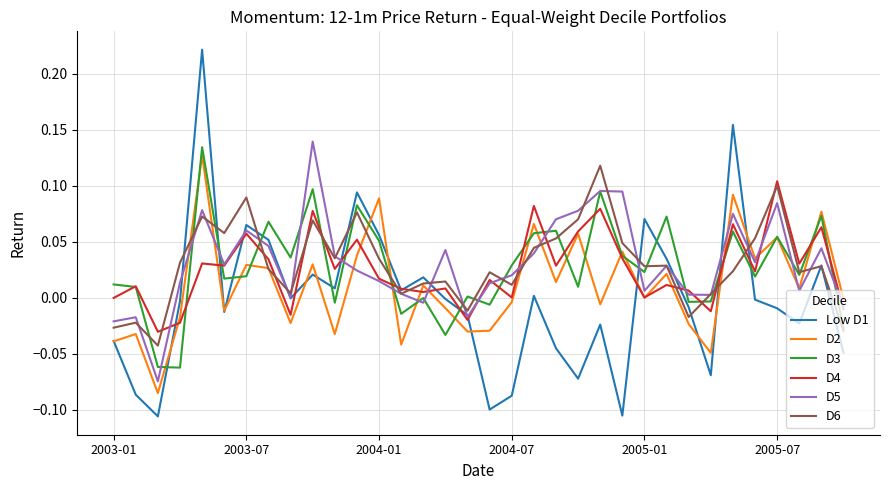

Which series has the largest range (max minus min)?

Low D1